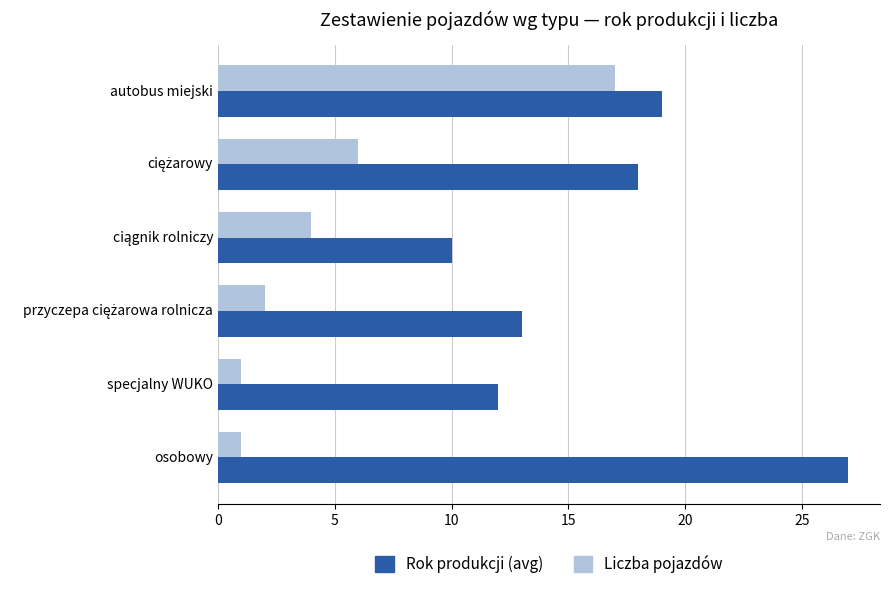

What is the sum of all Liczba pojazdów values?

31